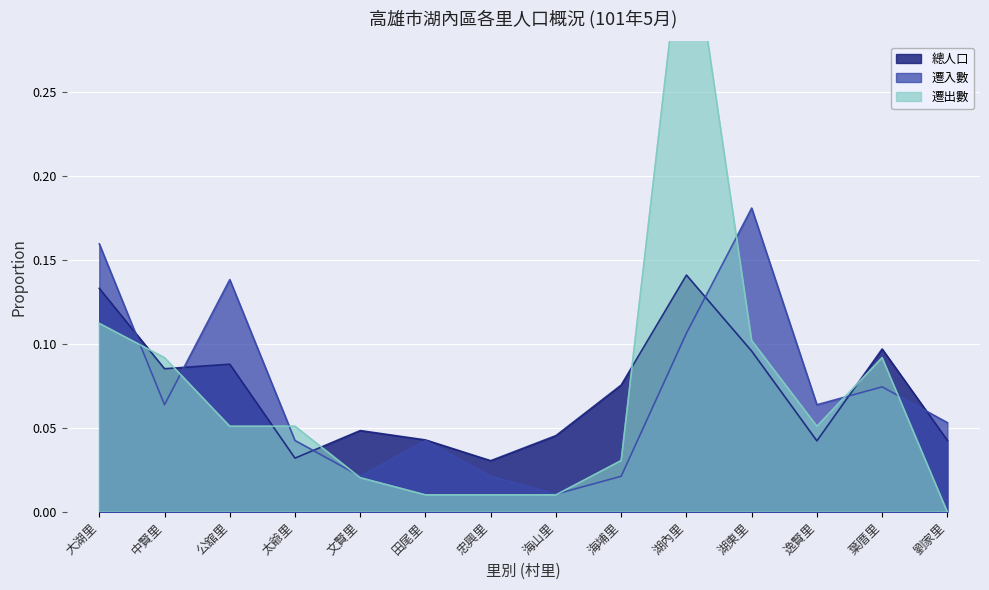

In 總人口, how many points are higher than both neighbors (excluding endpoints)?

4